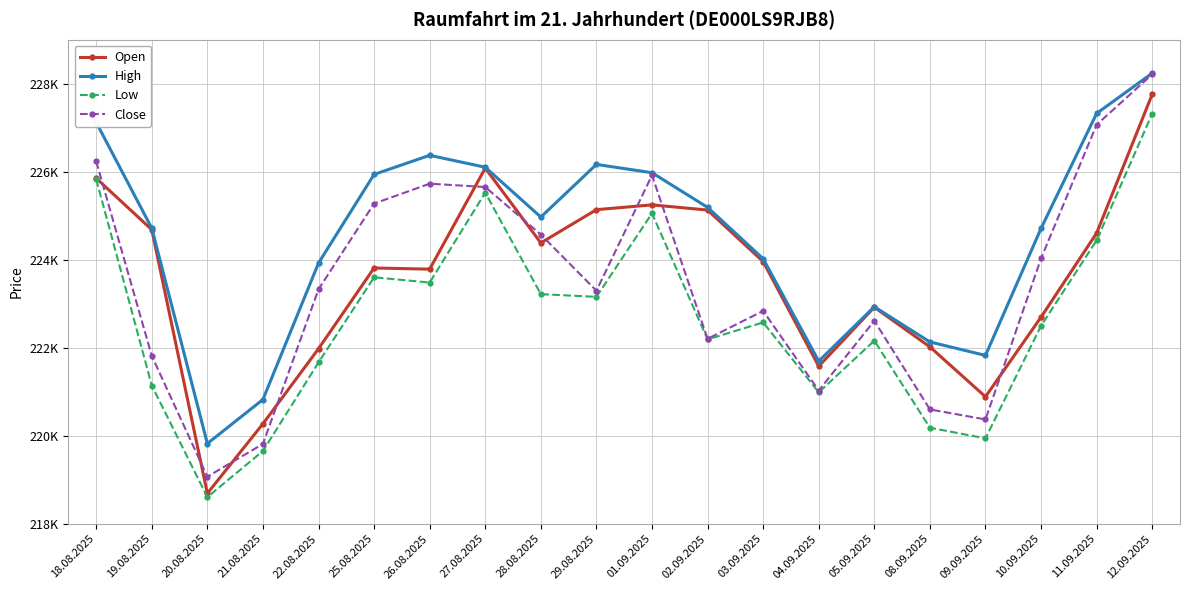

At 21.08.2025, list the series in order from smallest to largest.

Low, Close, Open, High